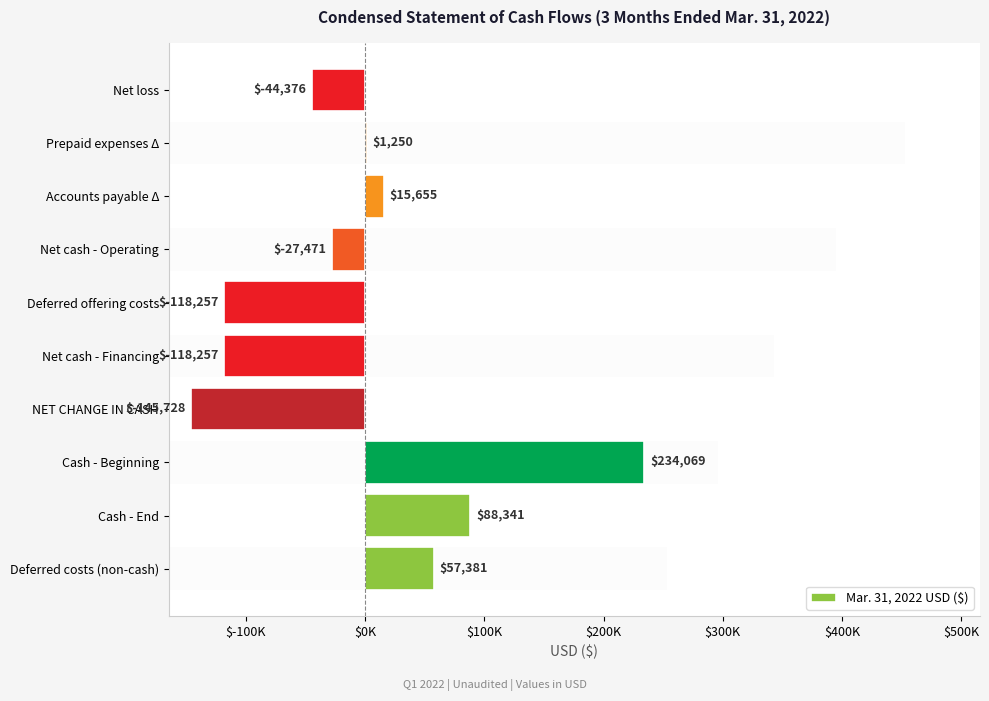

Are the bars grouped side by side (vs. stacked)?

No